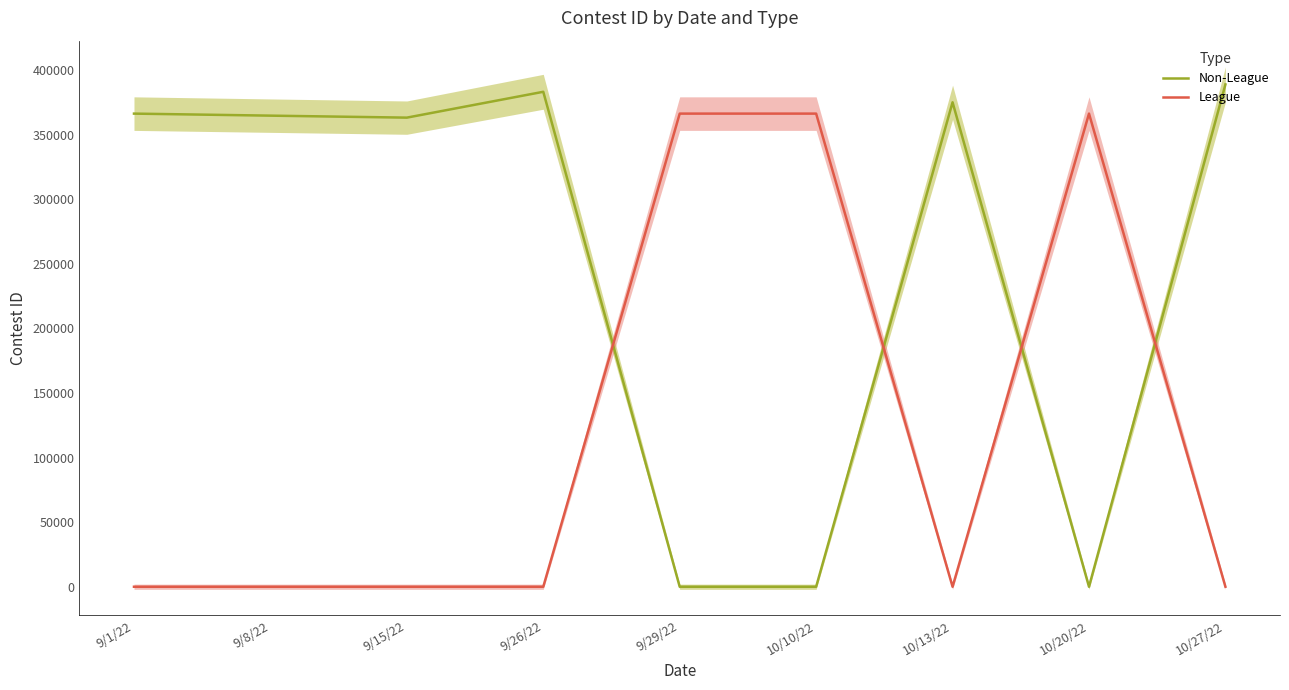

What is the label of the 1st point from the right?

10/27/22